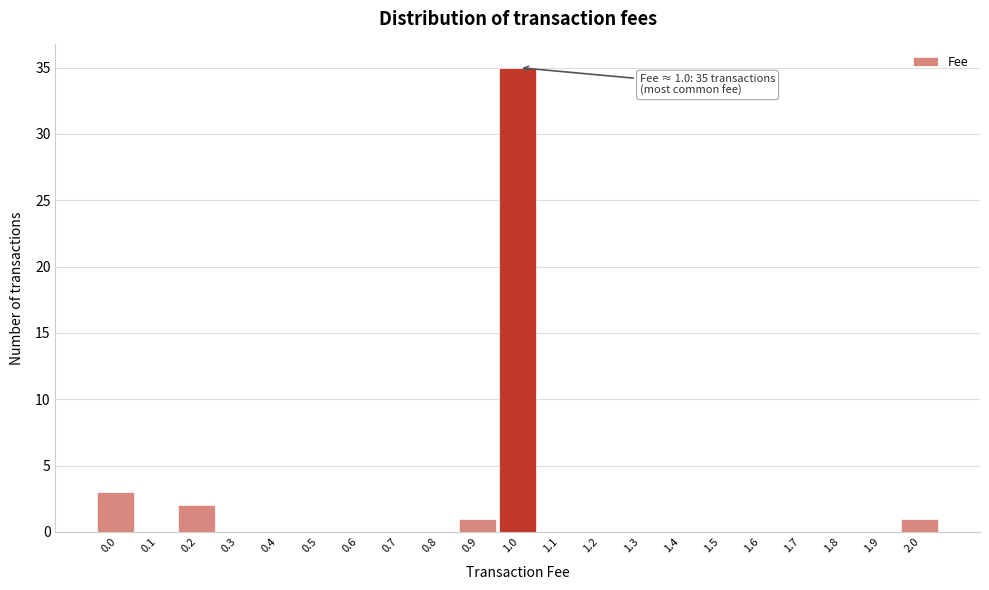

Reading left to right, what are all the values shown in this chart?

0.0=3	0.1=0	0.2=2	0.3=0	0.4=0	0.5=0	0.6=0	0.7=0	0.8=0	0.9=1	1.0=35	1.1=0	1.2=0	1.3=0	1.4=0	1.5=0	1.6=0	1.7=0	1.8=0	1.9=0	2.0=1